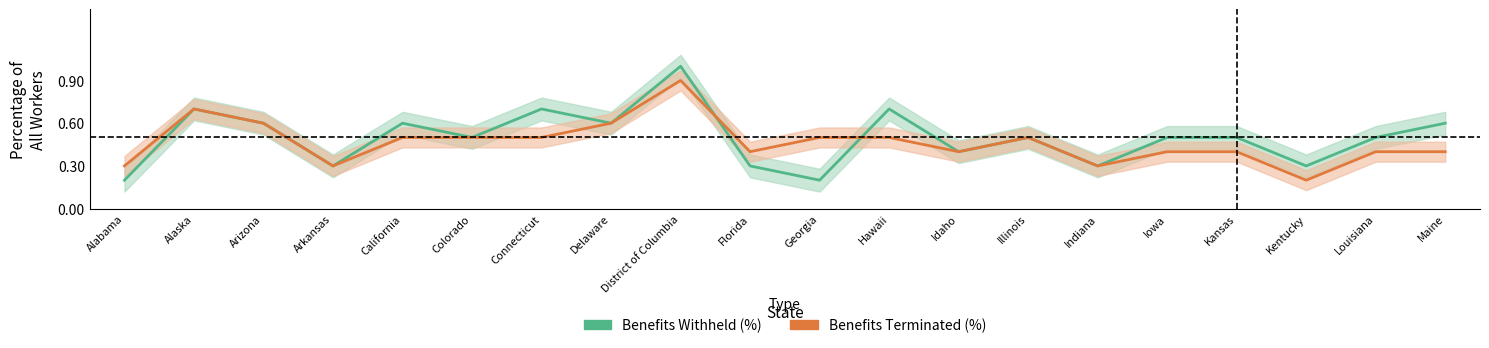

What are all the series names shown in the legend?

Benefits Withheld (%), Benefits Terminated (%)